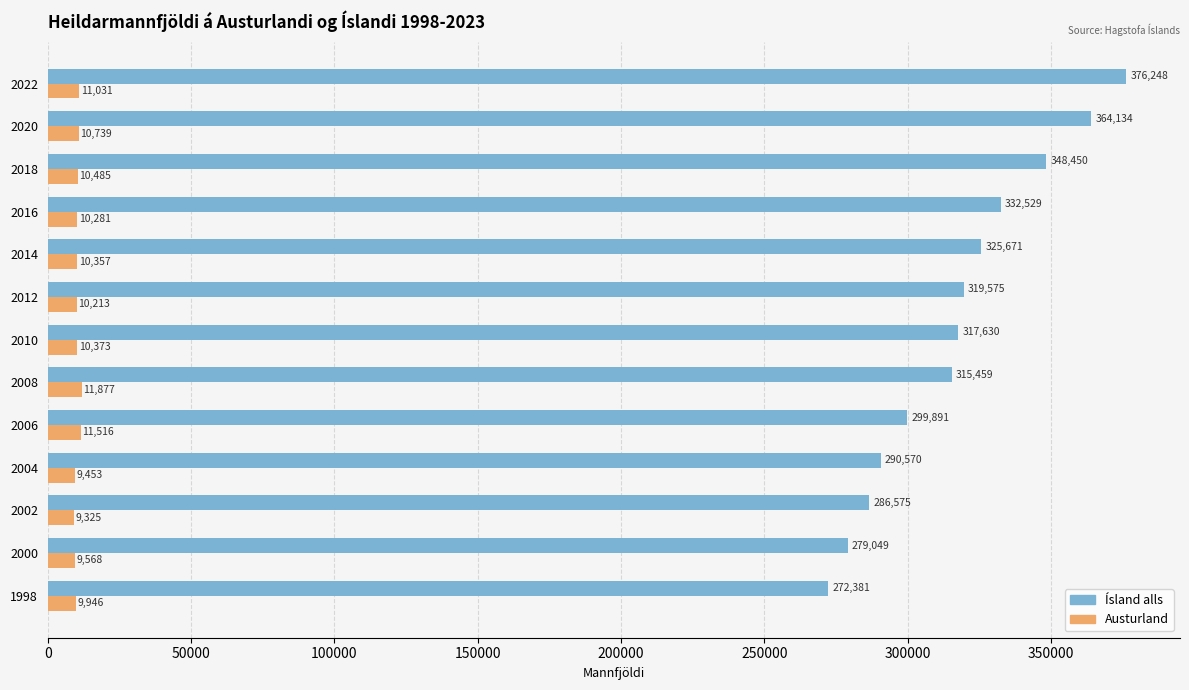

What is the difference between the maximum and second lowest values in the Austurland series?

2424